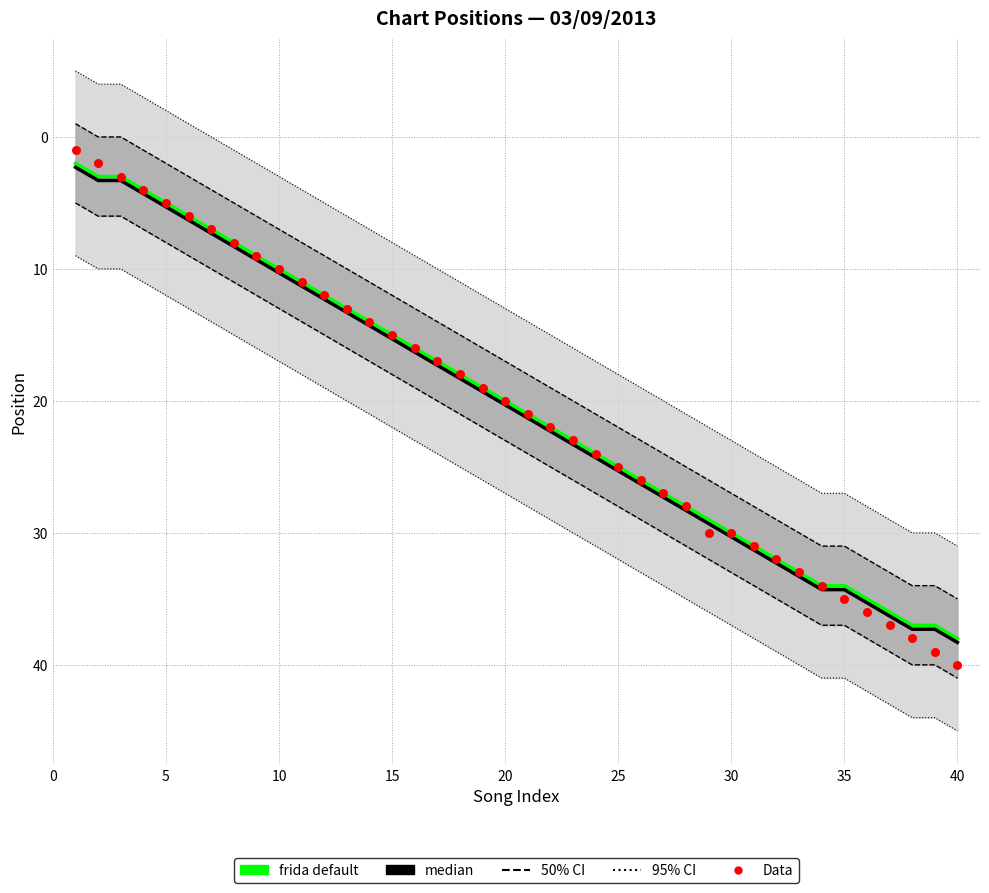

Which series reaches the minimum Y coordinate?

Data